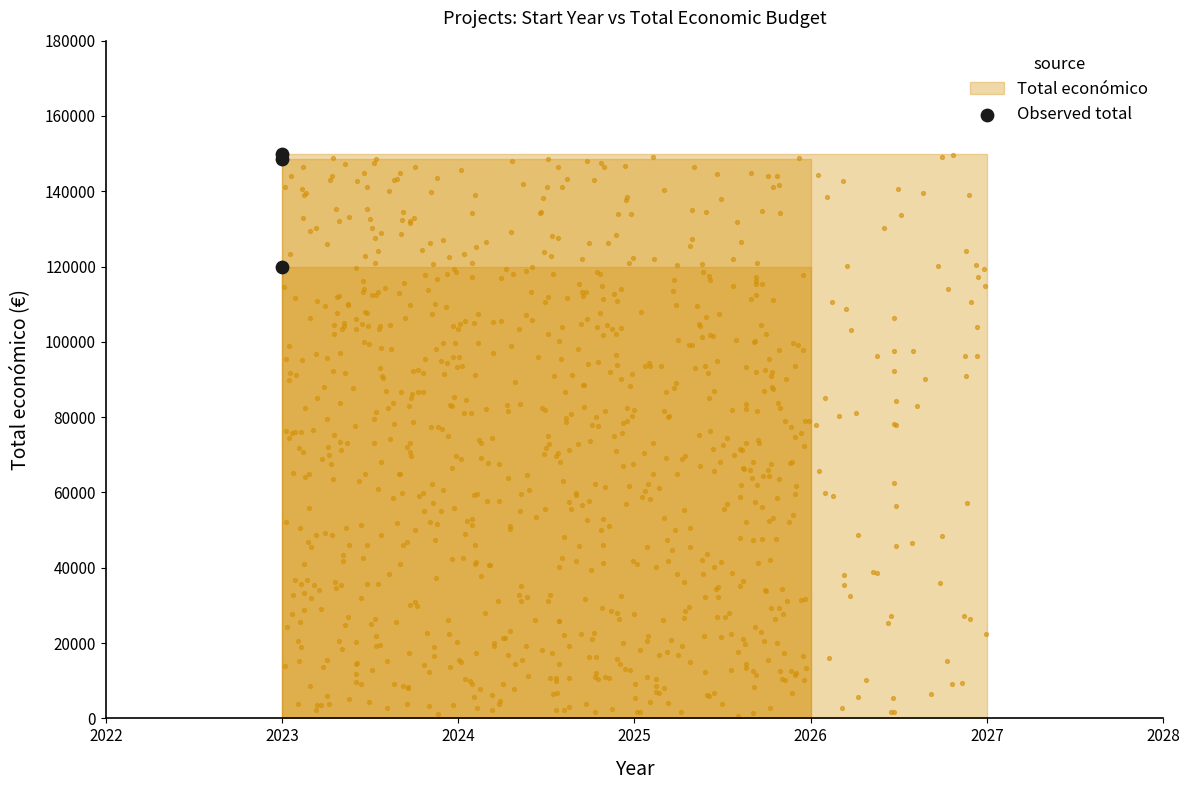

Between 2024 and 2023, which is larger?

2024